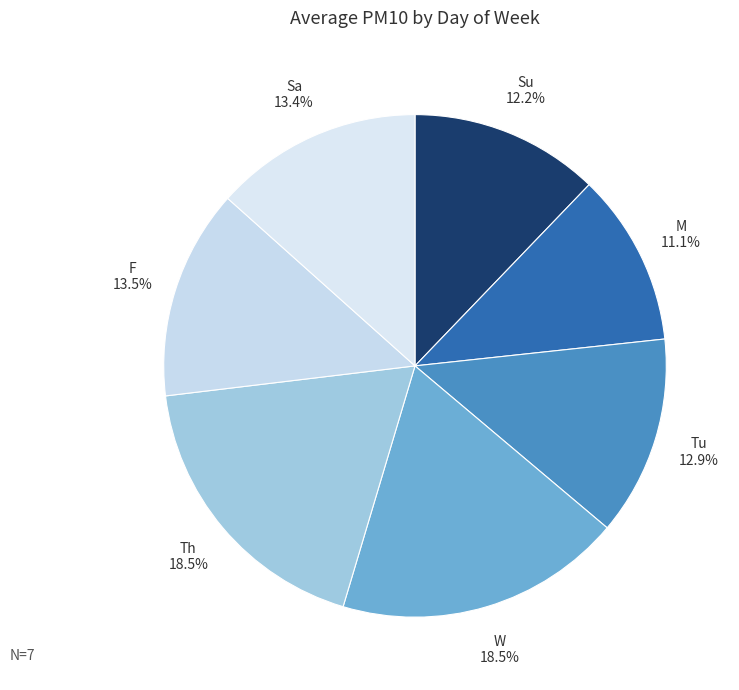

To the nearest percent, what is the difference between the largest and smallest slice percentages?

7%